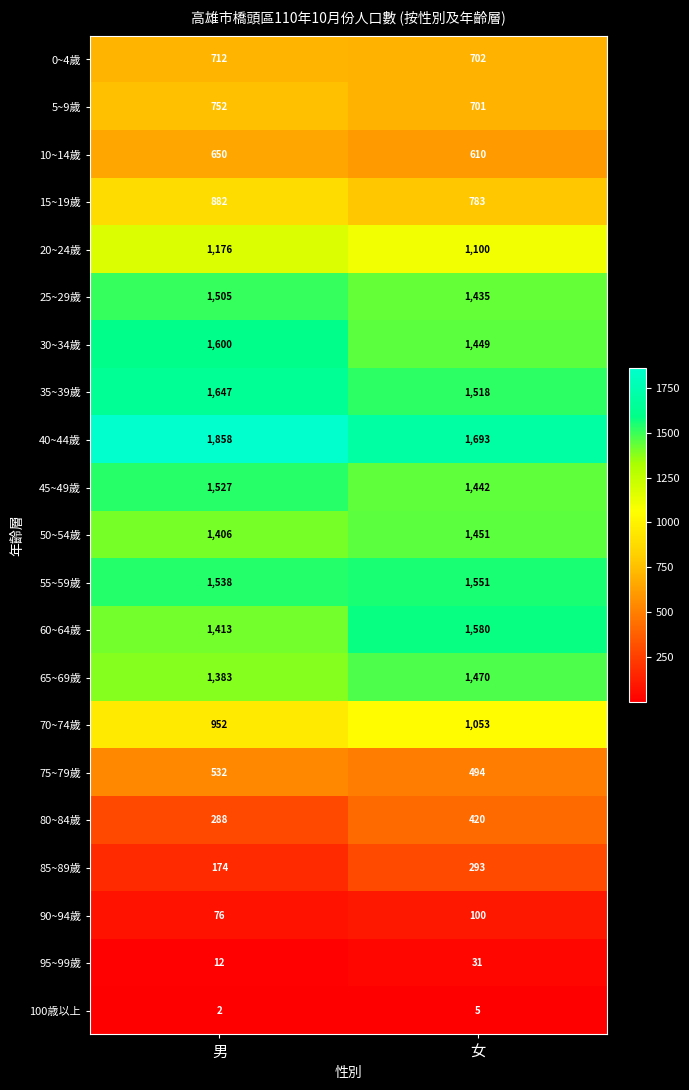

What is the spread (max minus min) of values at 女?

1688